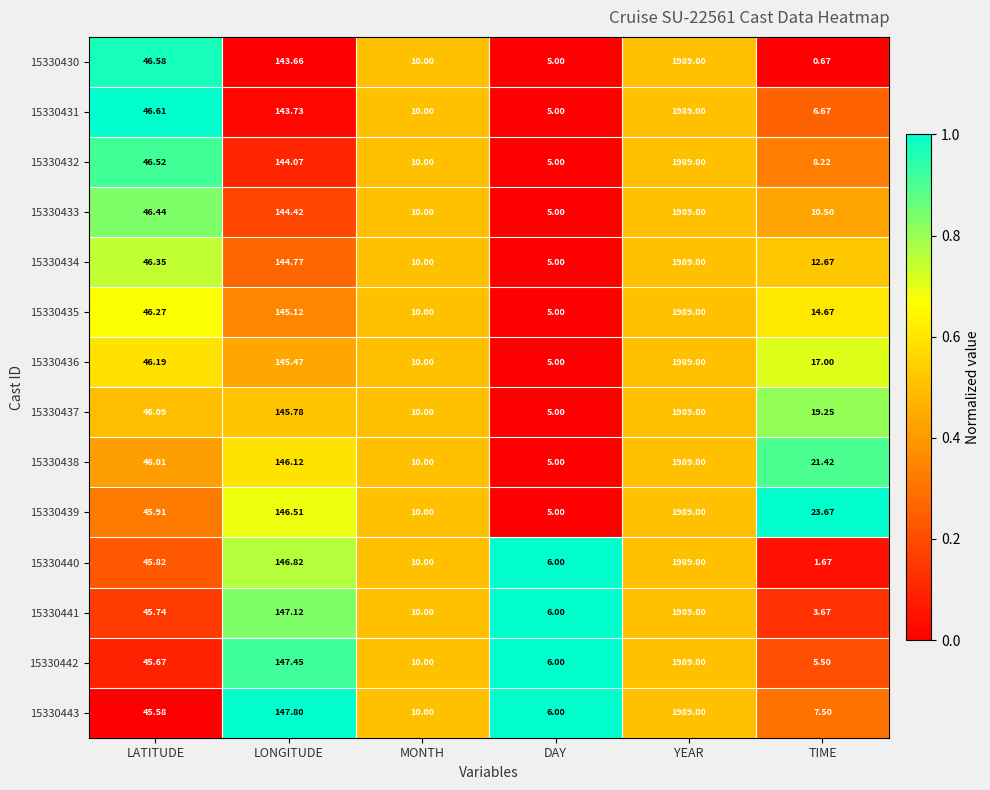

Where does the 15330434 series first go above 46?

LATITUDE